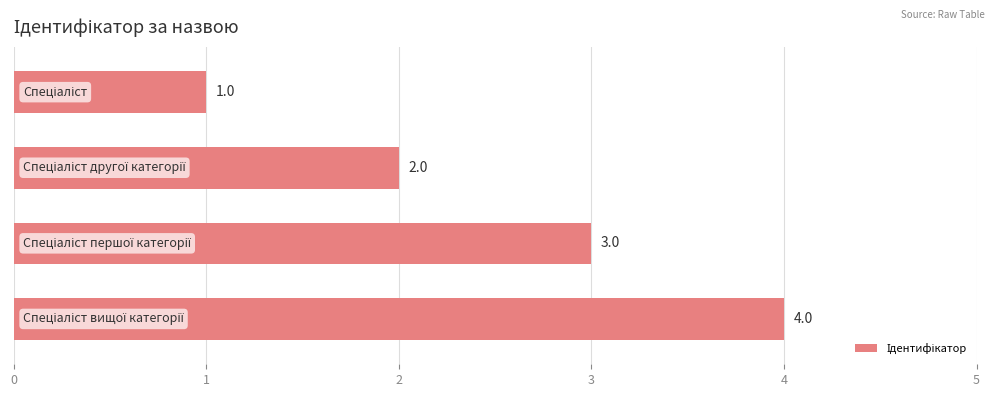

What is the maximum value shown in the chart?

4